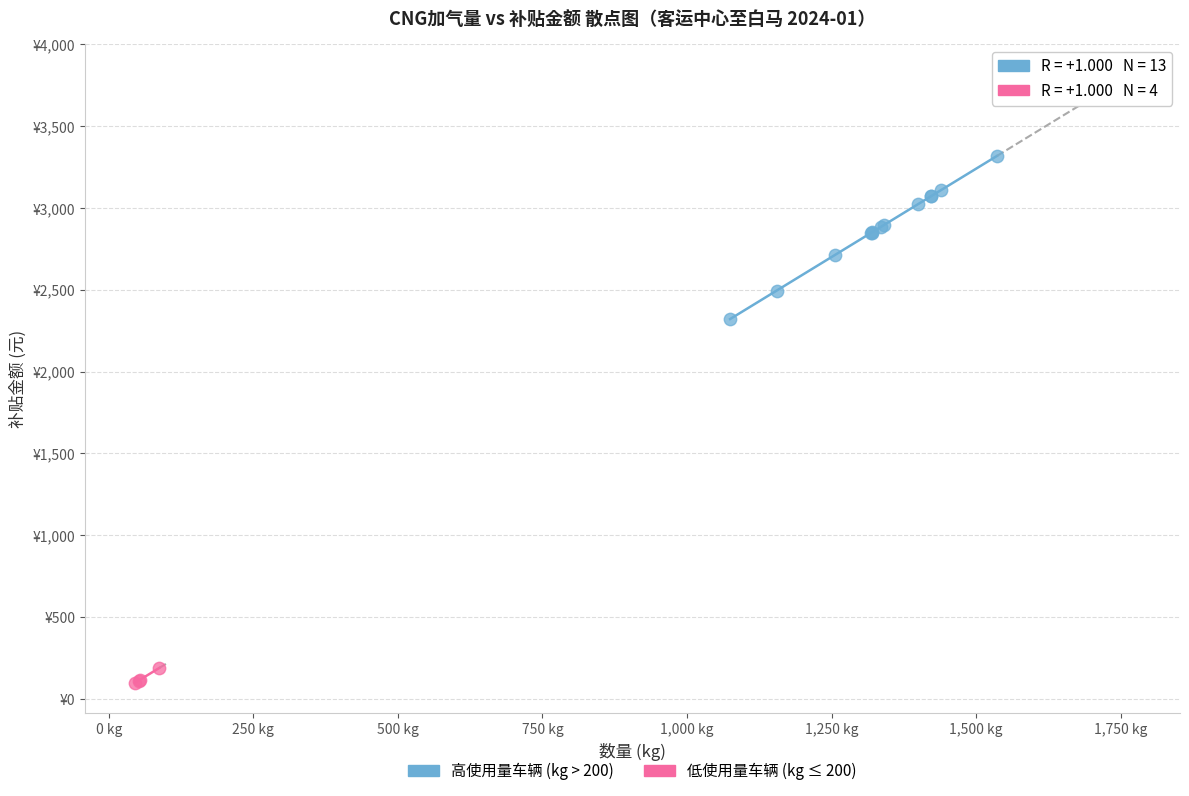

Which series reaches the maximum Y coordinate?

高使用量车辆 (kg > 200)